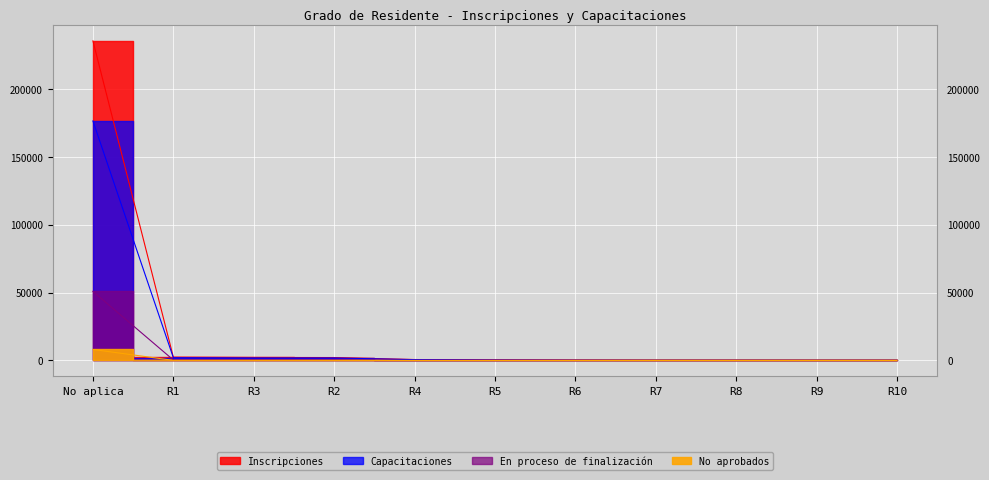

Reading left to right, list all the values displayed in this chart.

Inscripciones: 235667	2459	2224	2155	687	308	120	33	27	7	3
Capacitaciones: 176624	2046	1863	1851	612	267	99	27	22	5	3
No aprobados: 8108	66	48	34	6	2	4	1	1	0	0
En proceso de finalización: 50935	347	313	270	69	39	17	5	4	2	0